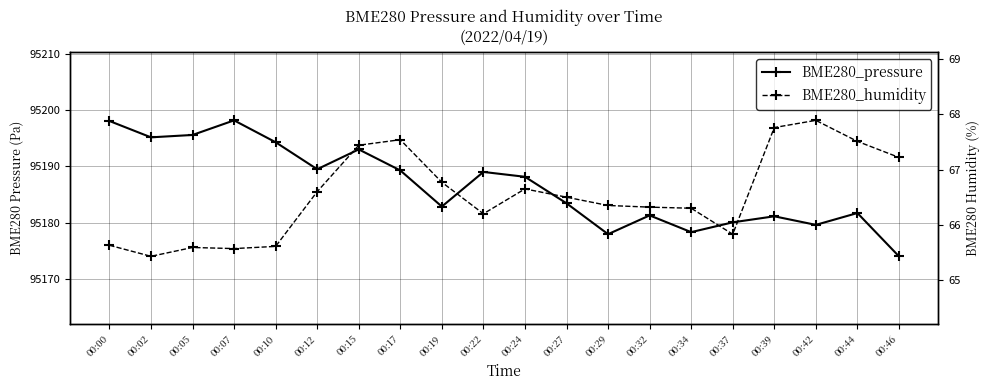

Which series has the widest spread of values?

BME280_pressure